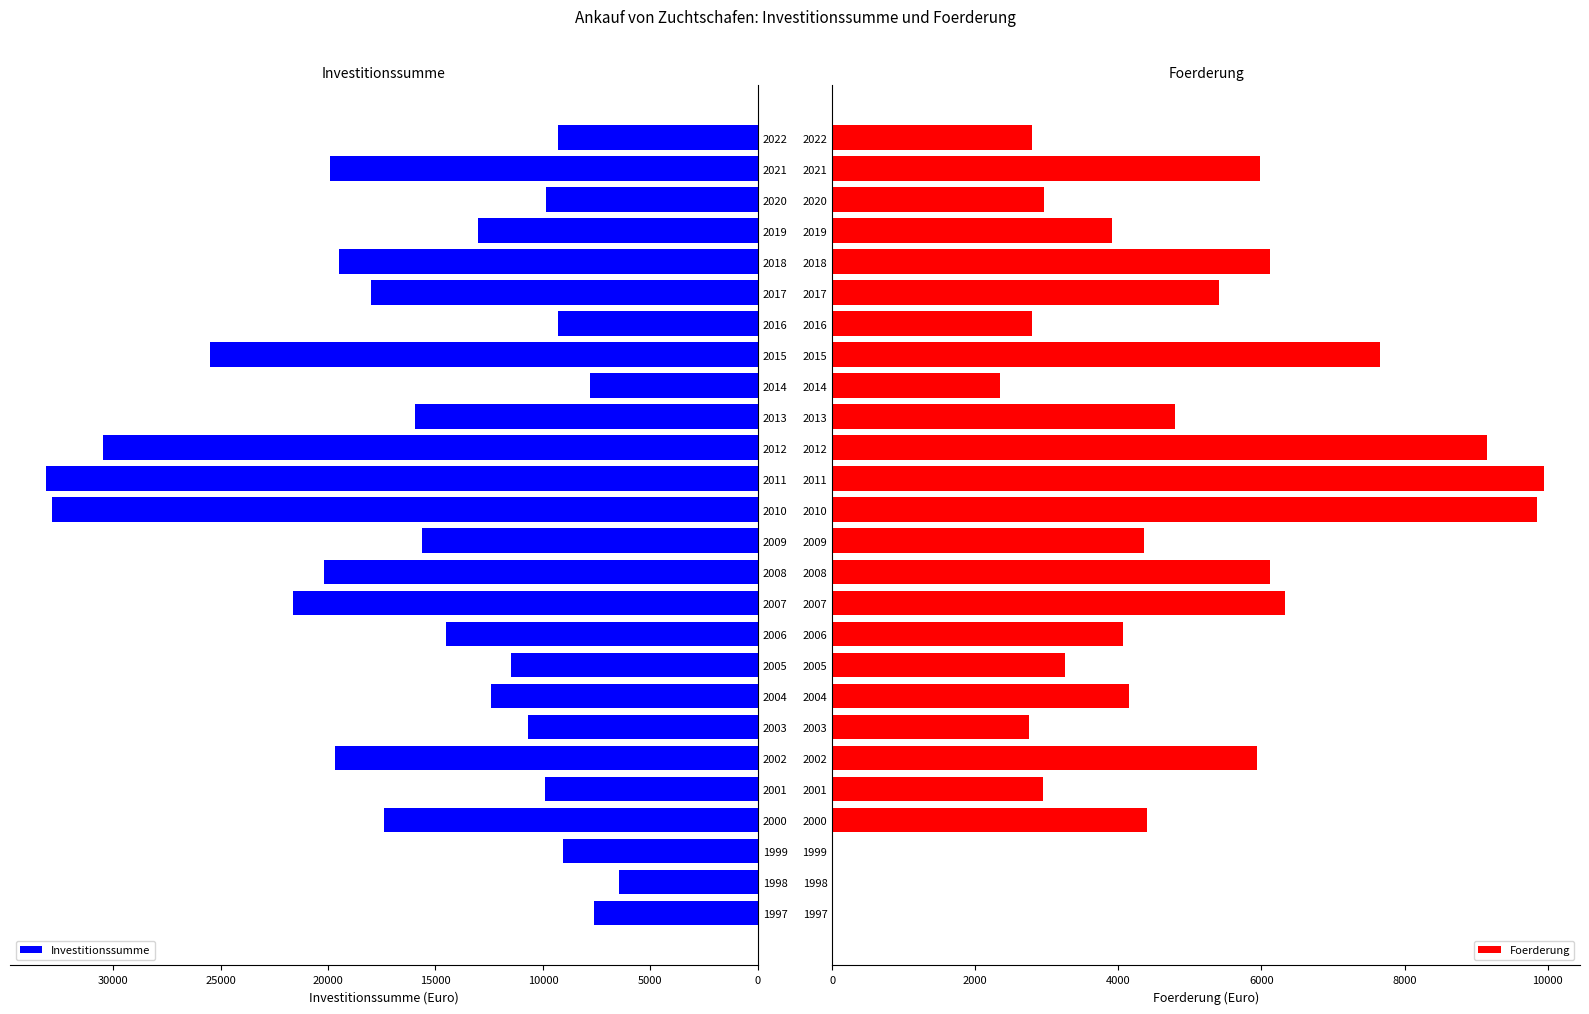

Reading left to right, list all the values displayed in this chart.

Investitionssumme: 7609.1	6474.5	9081.0	17390.2	9922.5	19699.7	10711.4	12425.4	11486.8	14492.2	21624.6	20194.2	15634.4	32846.2	33146.2	30489.5	15968.3	7800.2	25511.0	9305.0	18010.6	19508.8	13024.4	9862.3	19917.2	9299.9
Foerderung: 0.0	0.0	0.0	4404.0	2950.5	5943.9	2747.0	4151.1	3250.5	4071.7	6330.4	6116.5	4365.2	9853.9	9955.6	9146.9	4790.5	2340.1	7653.3	2791.5	5403.2	6119.9	3907.3	2958.7	5975.2	2790.0